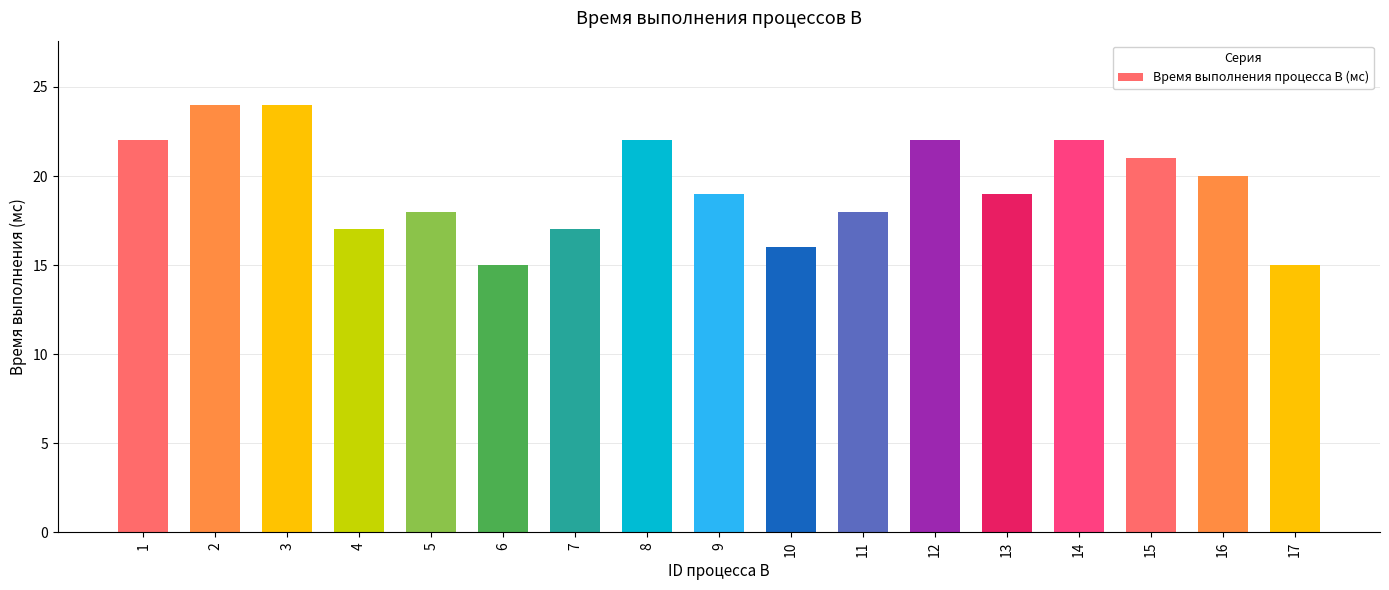

Is it true that the value at 2 is 24?

True